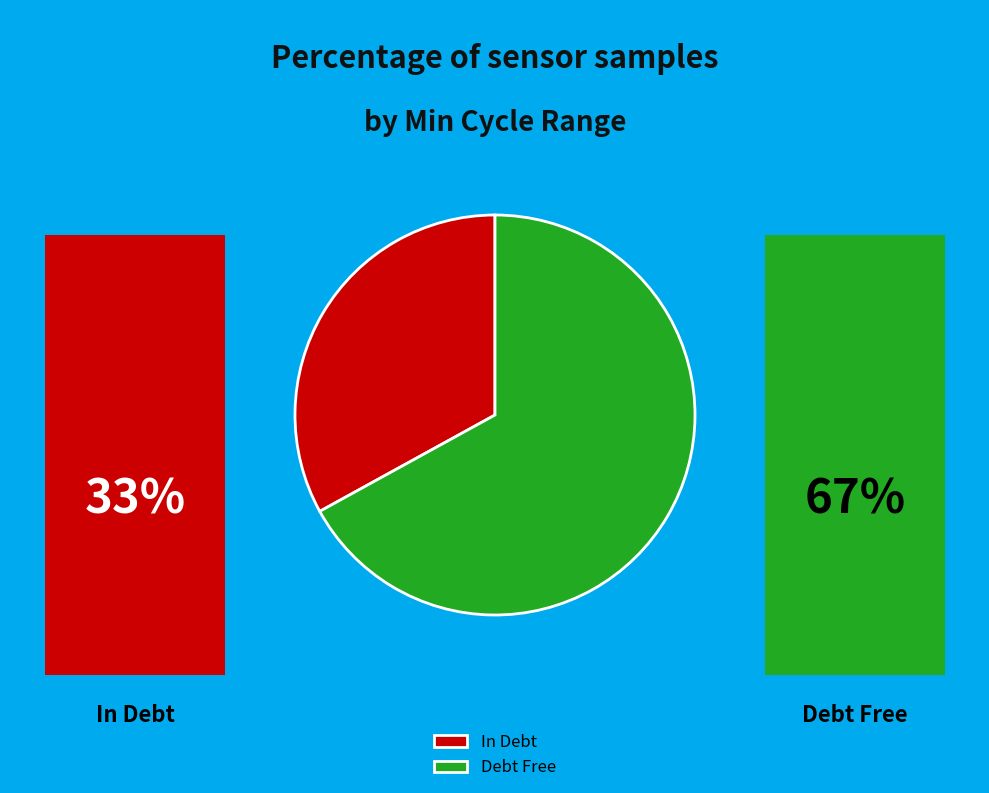

Does any single category account for the majority?

Yes